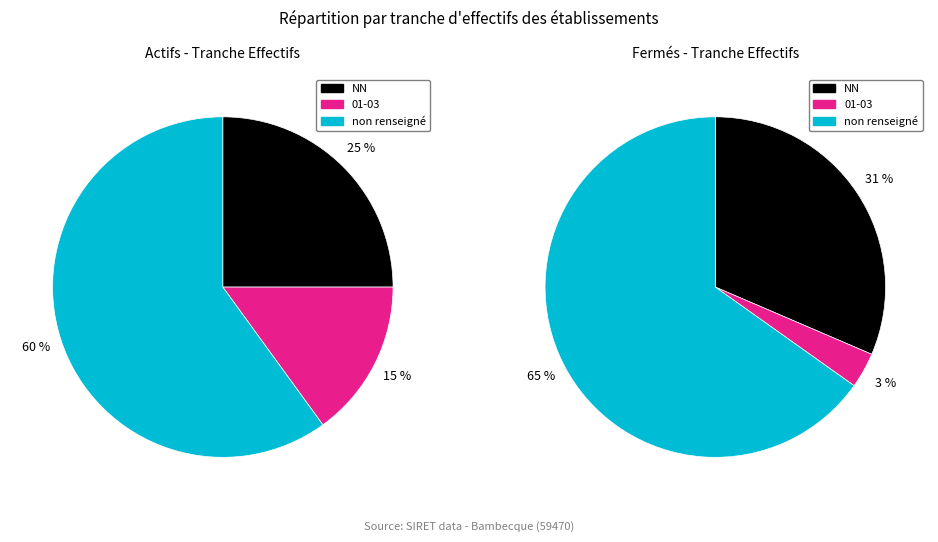

Is it true that 02 is 1% of the pie?

False